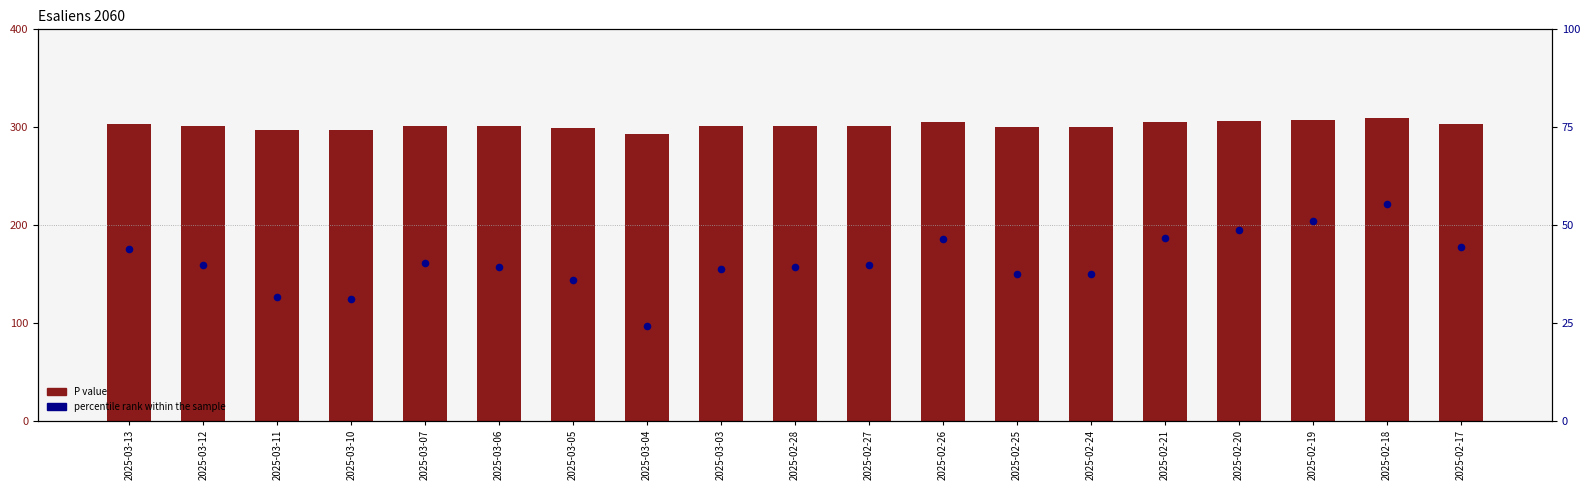

Which series has the largest total across all categories?

P (scaled)